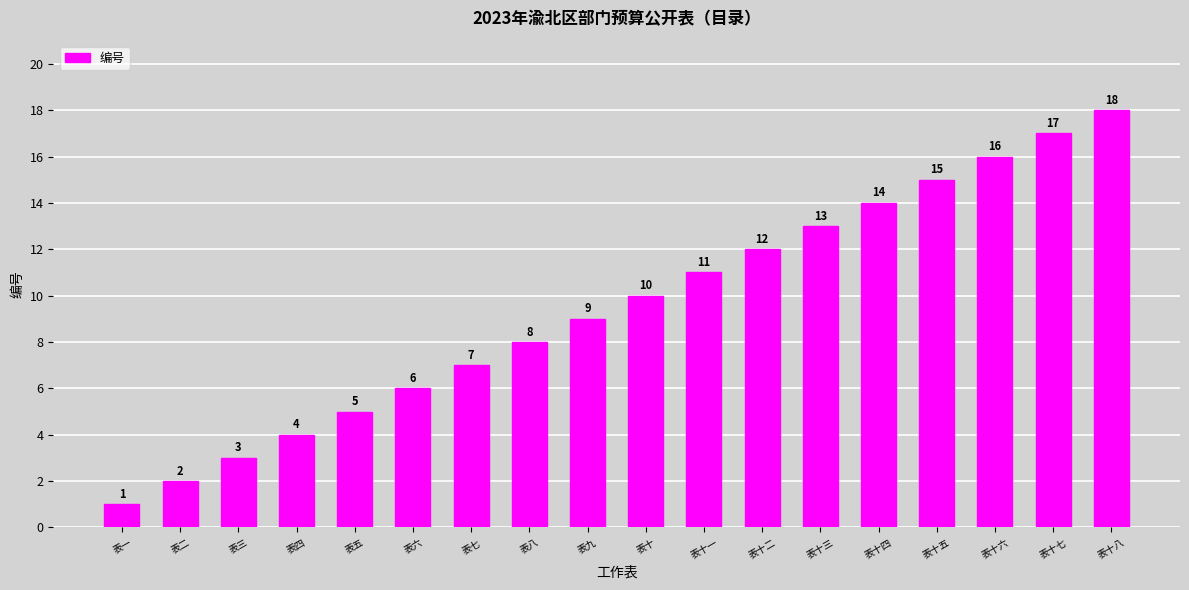

Where is the data nearest to the value 9?

表九